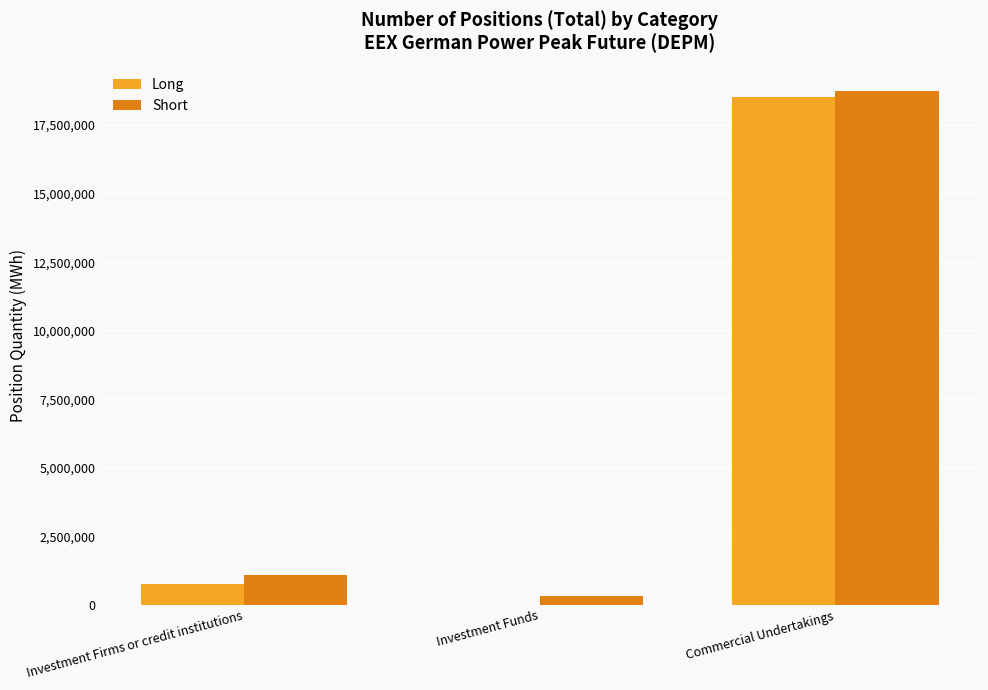

What is the sum of all Short values?

20145636